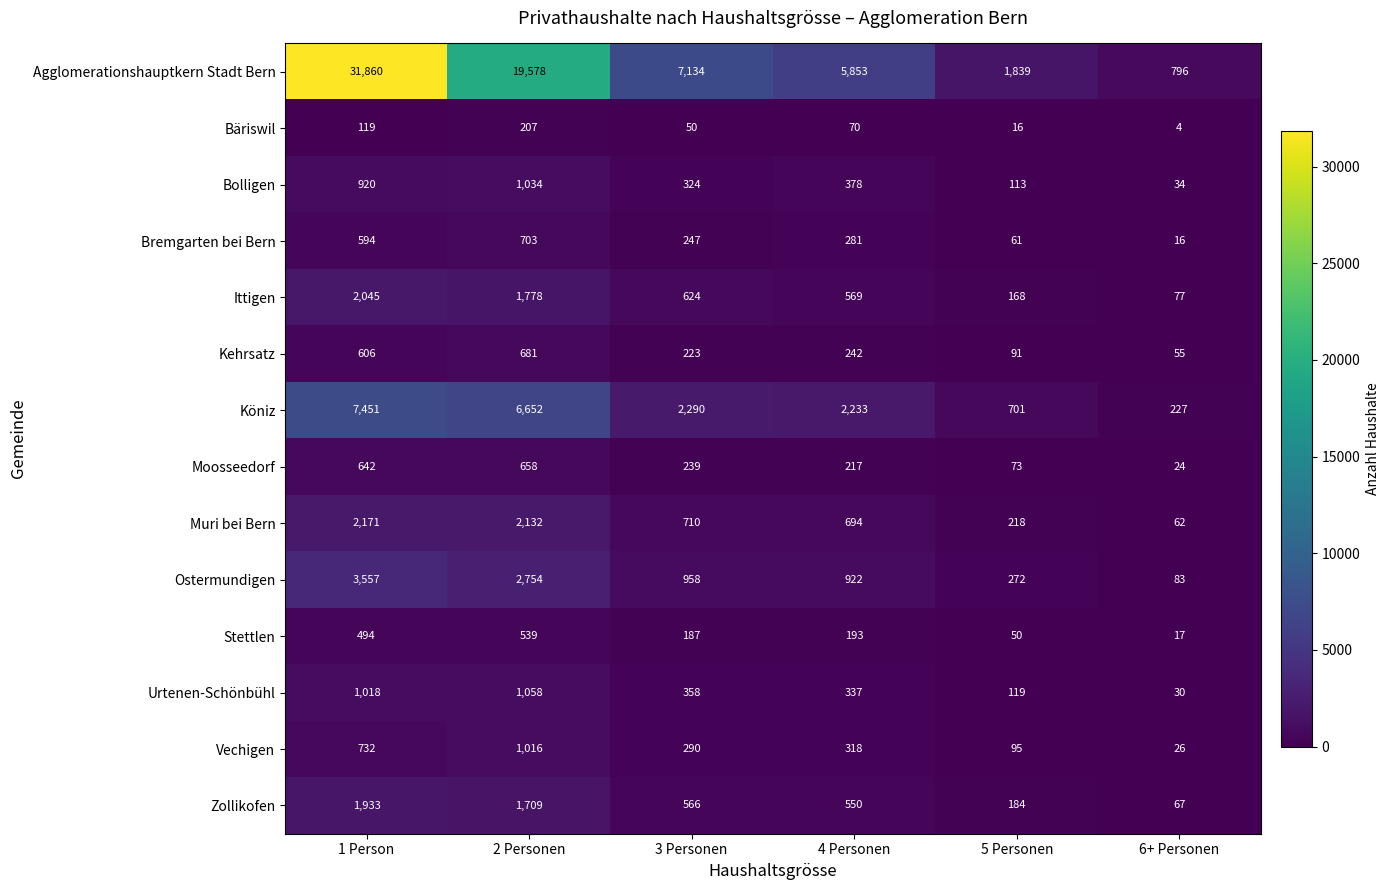

Which label corresponds to the smallest value in the chart?

6+ Personen